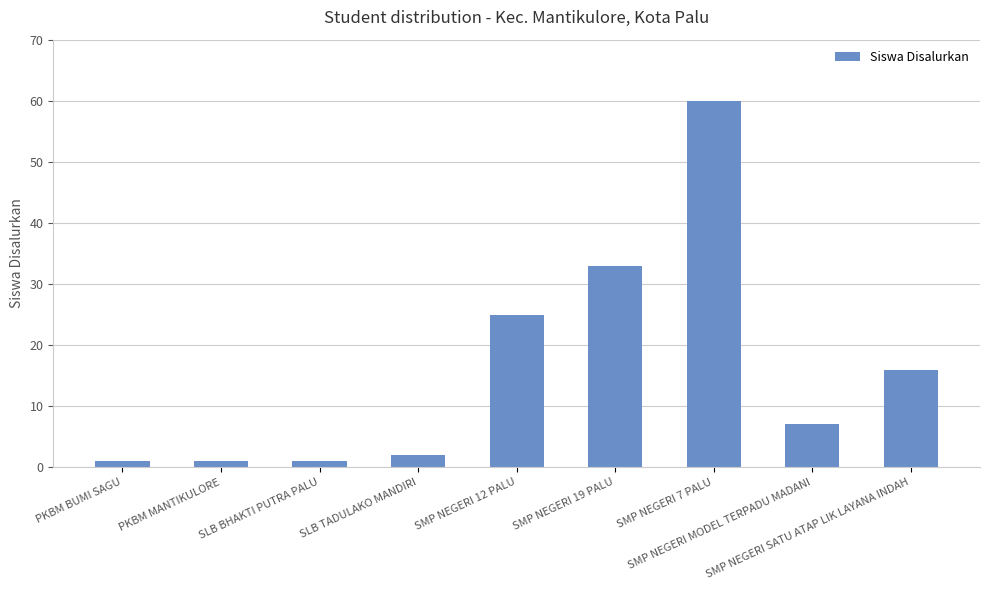

Reading left to right, what are all the values shown in this chart?

1	1	1	2	25	33	60	7	16